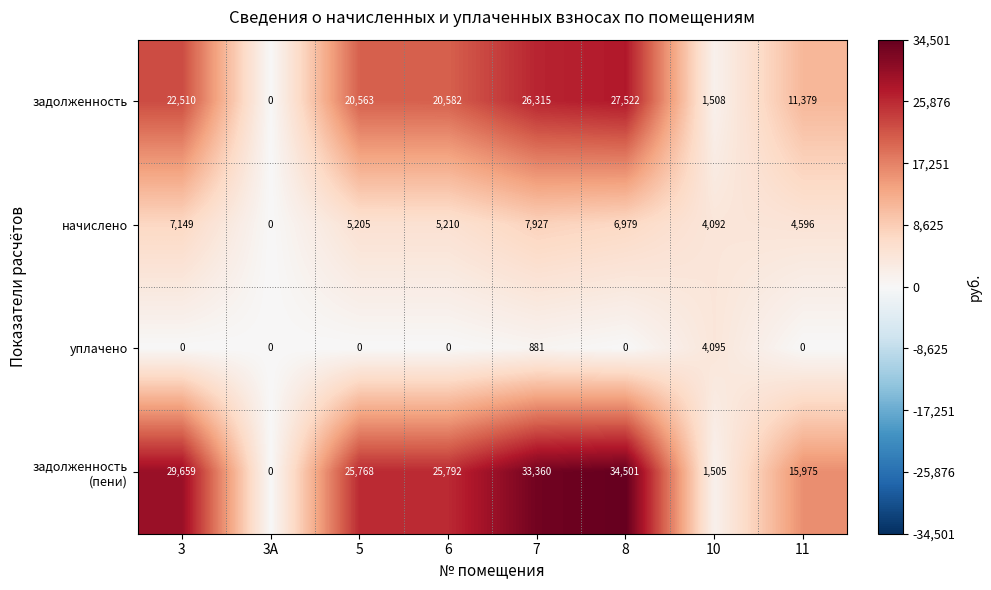

True or false: задолженность has a value of 26315 at 7.

True